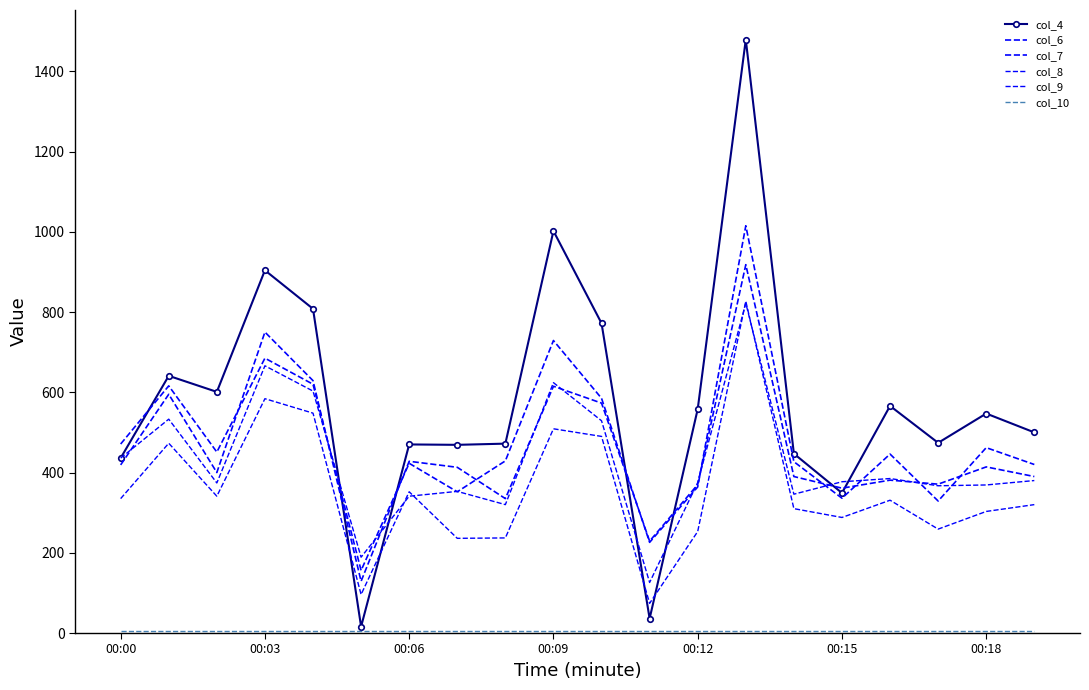

True or false: col_8 and col_10 intersect in this chart.

False